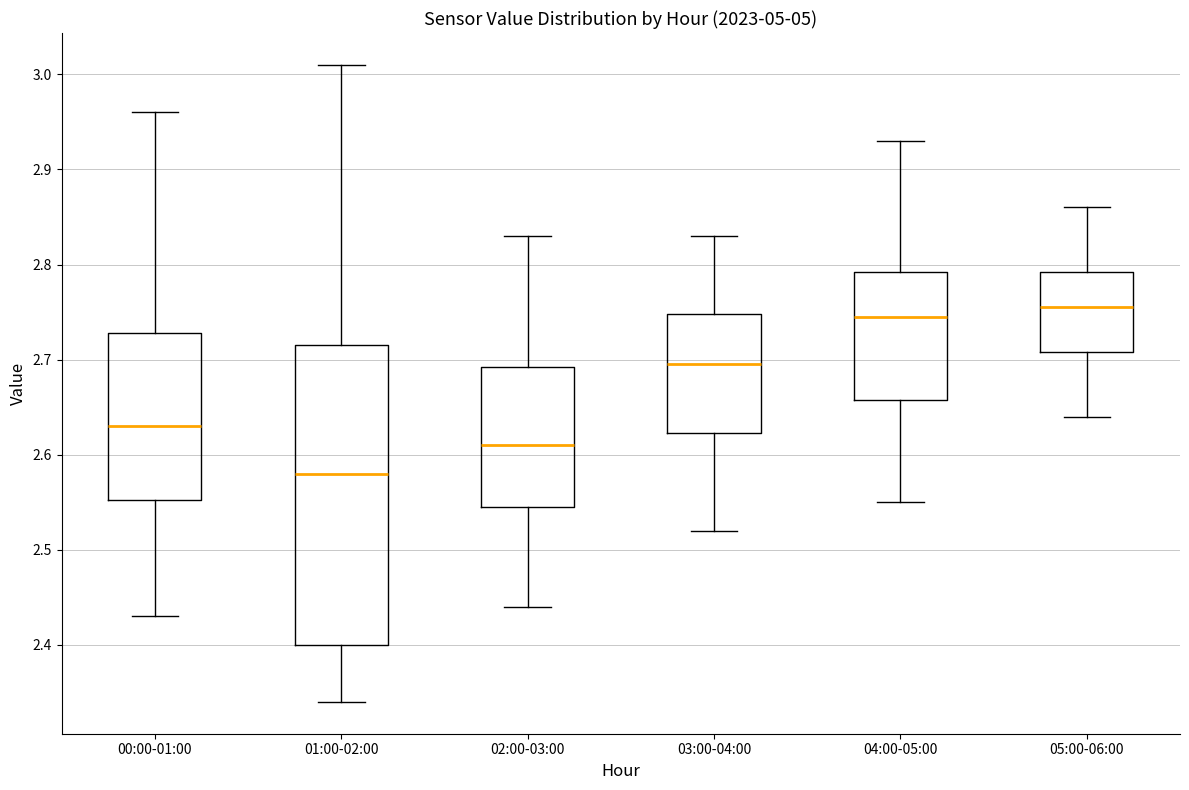

Which box has the lowest median line?

01:00-02:00